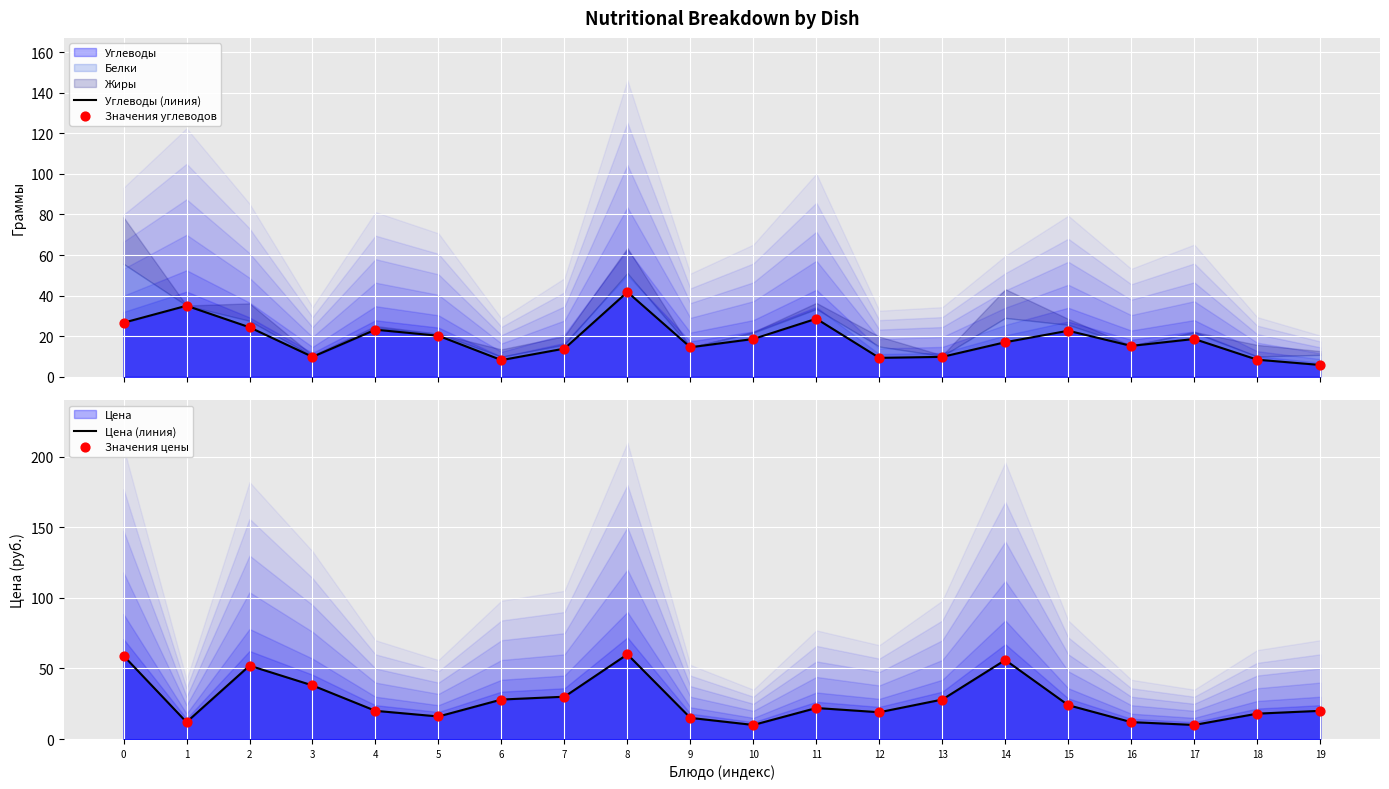

Which series contains the lowest Y value?

Углеводы (линия)